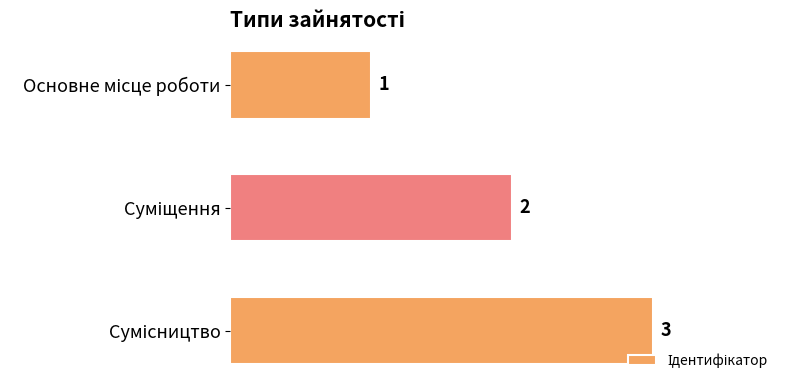

Count the values in the range 1 to 3.

3